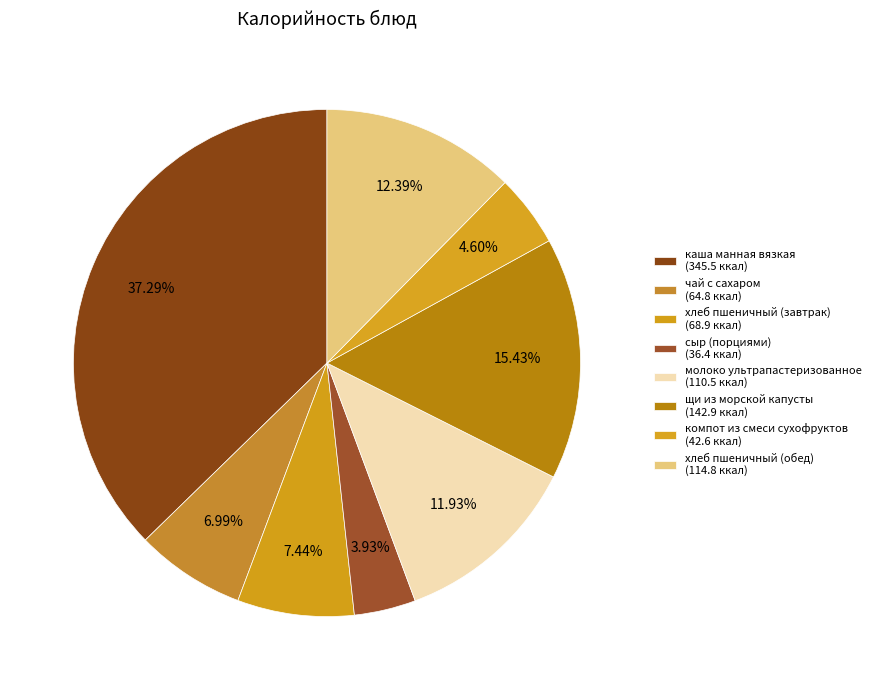

How many slices are in this pie chart?

8